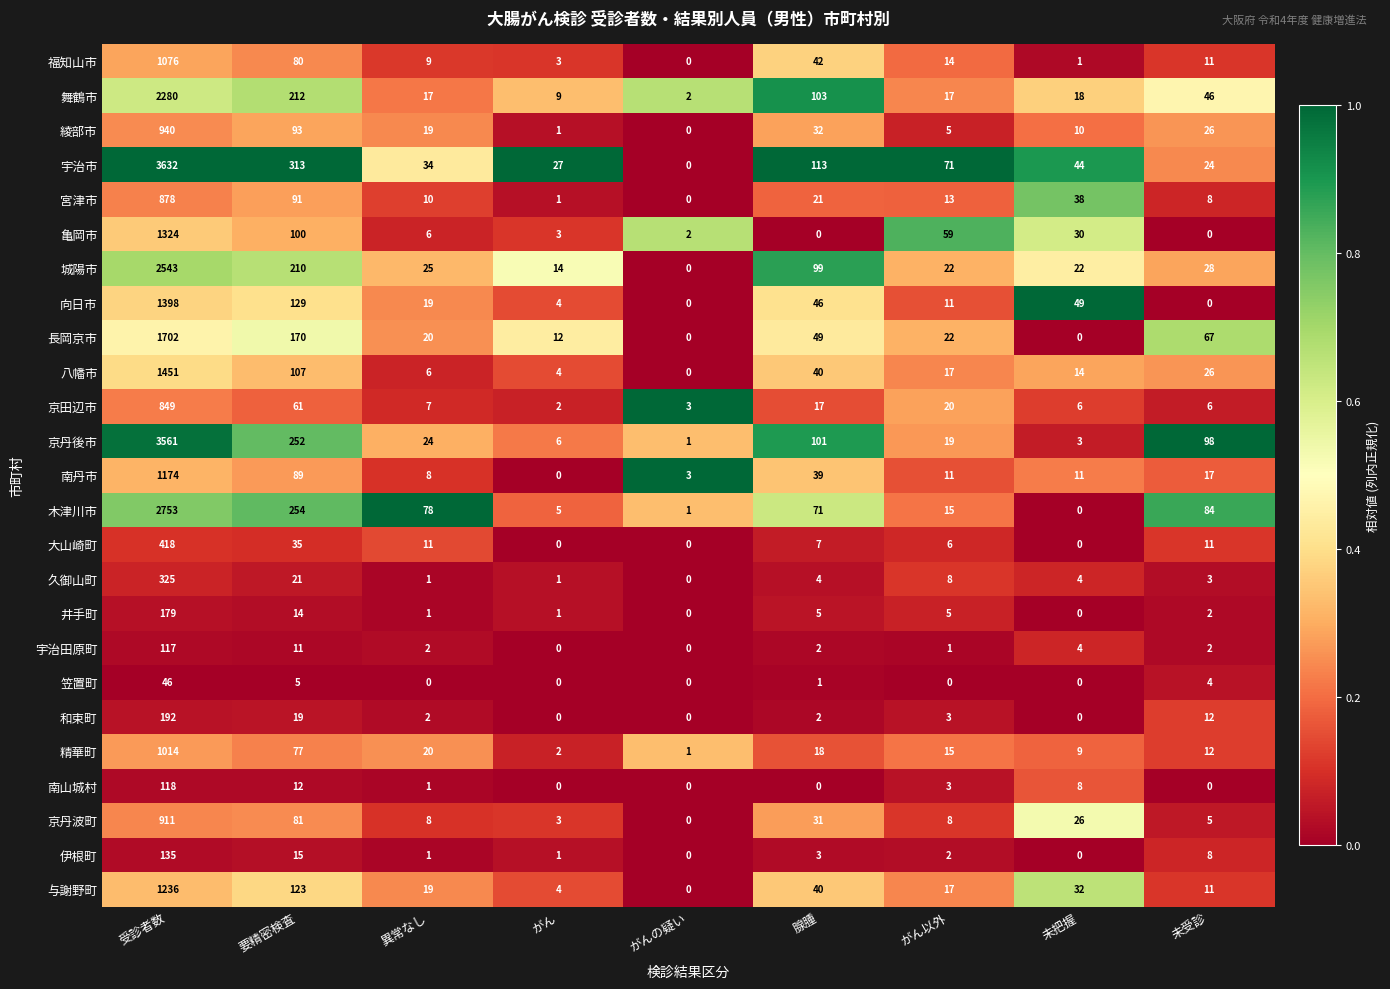

The value of 向日市 at 受診者数 is 1398. True or false?

True